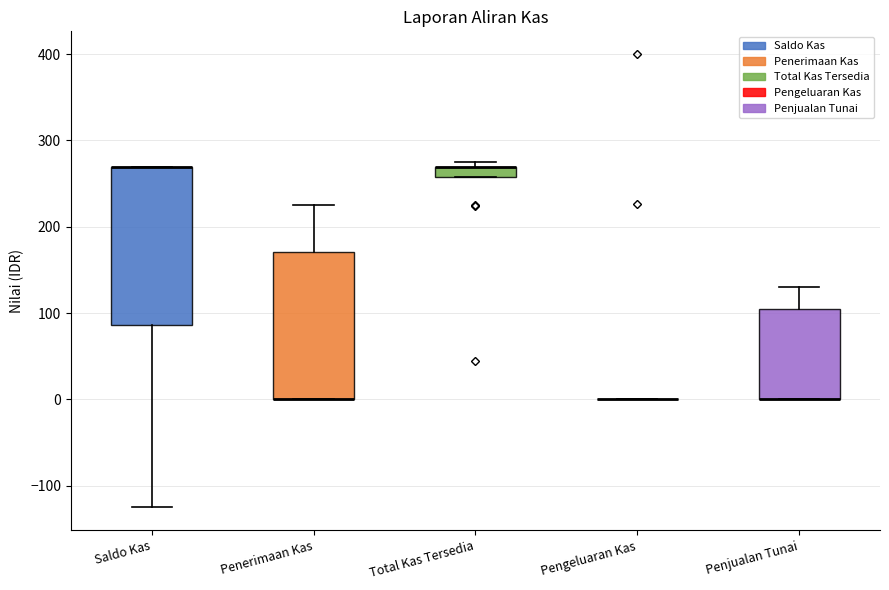

Which box is the tallest, from its lower edge to its upper edge?

Saldo Kas